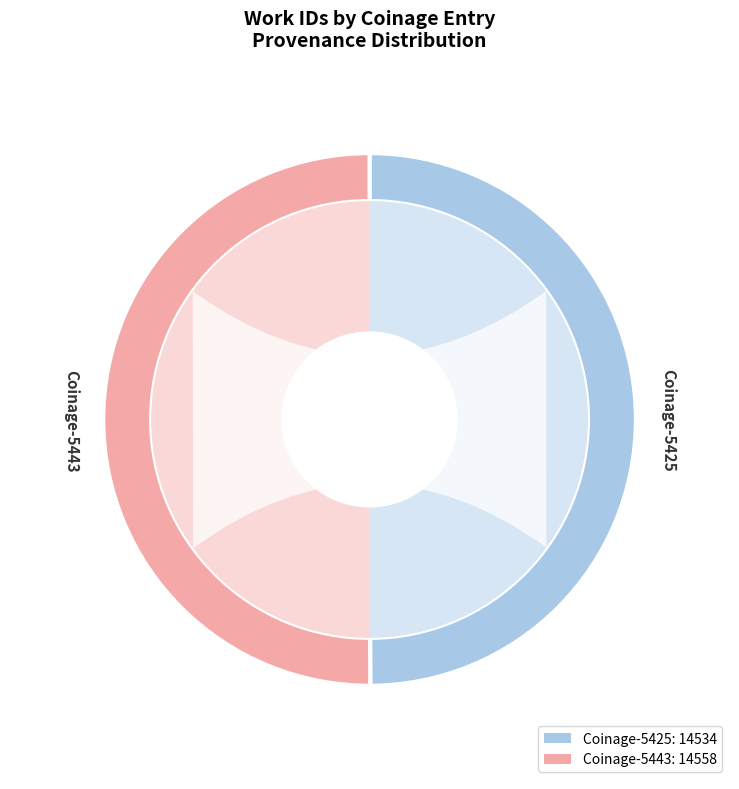

How many segments does this pie chart have?

2